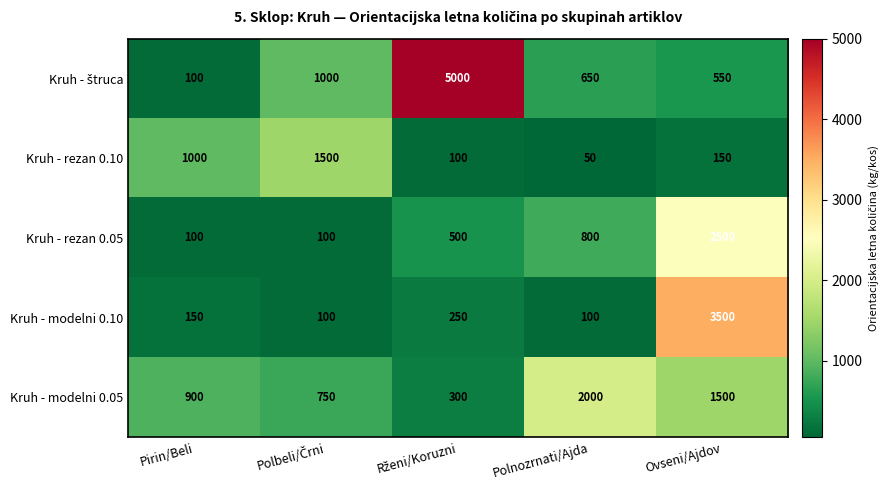

The value of Kruh - modelni 0.10 at Polnozrnati/Ajda is 100. True or false?

True